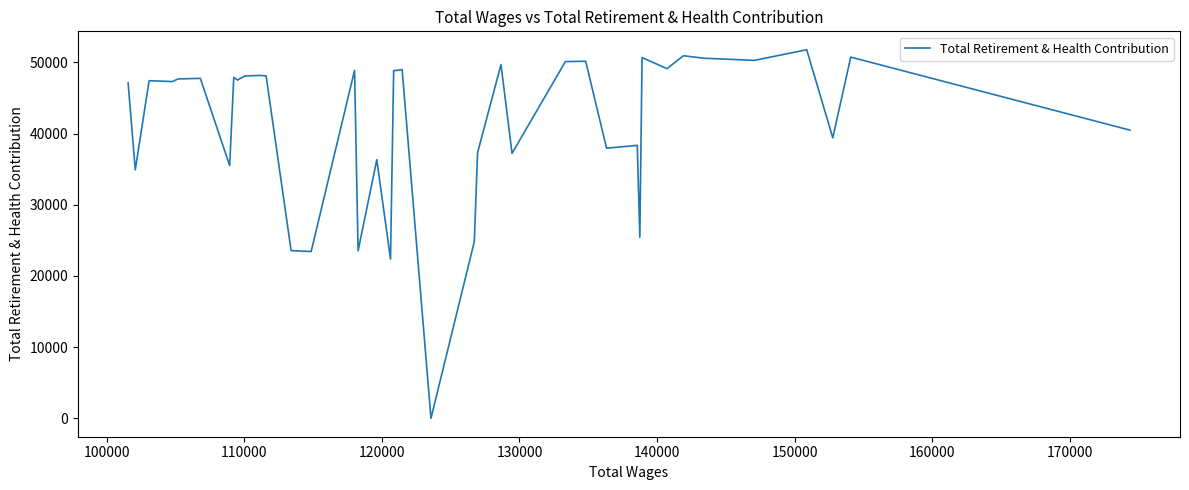

What is the maximum value shown in the chart?

51789